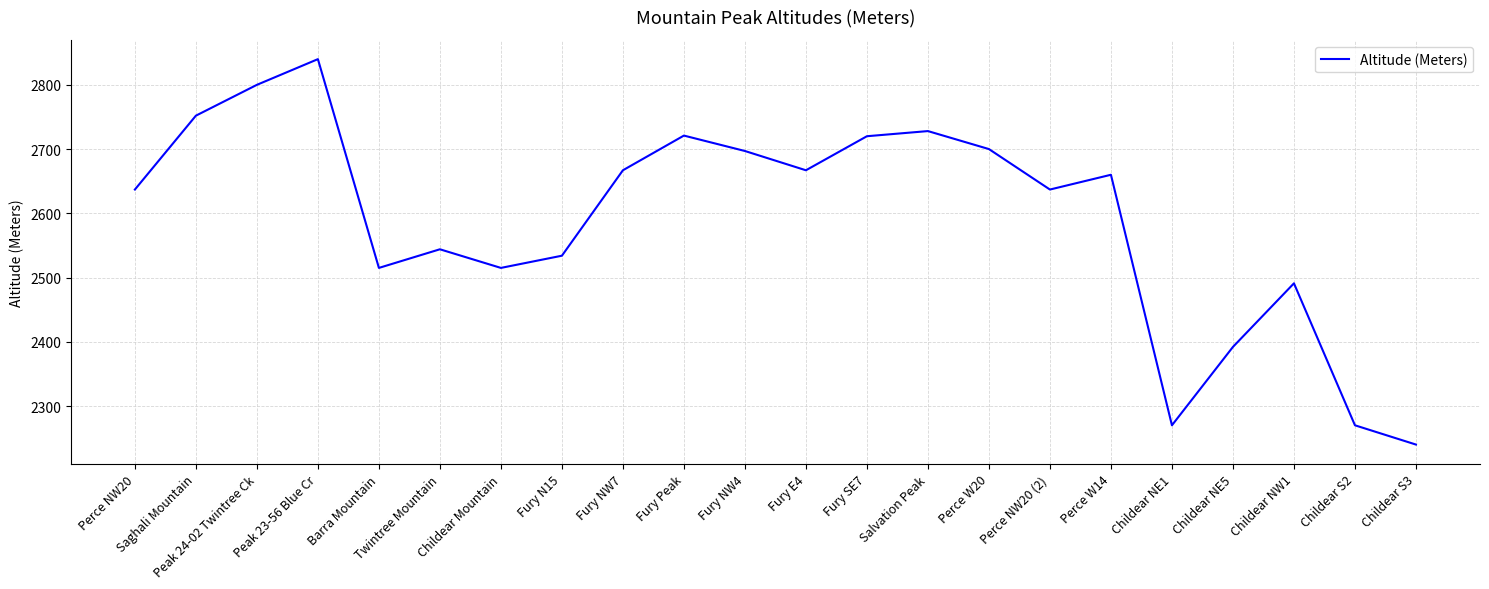

Where is the first local maximum?

Peak 23-56 Blue Cr